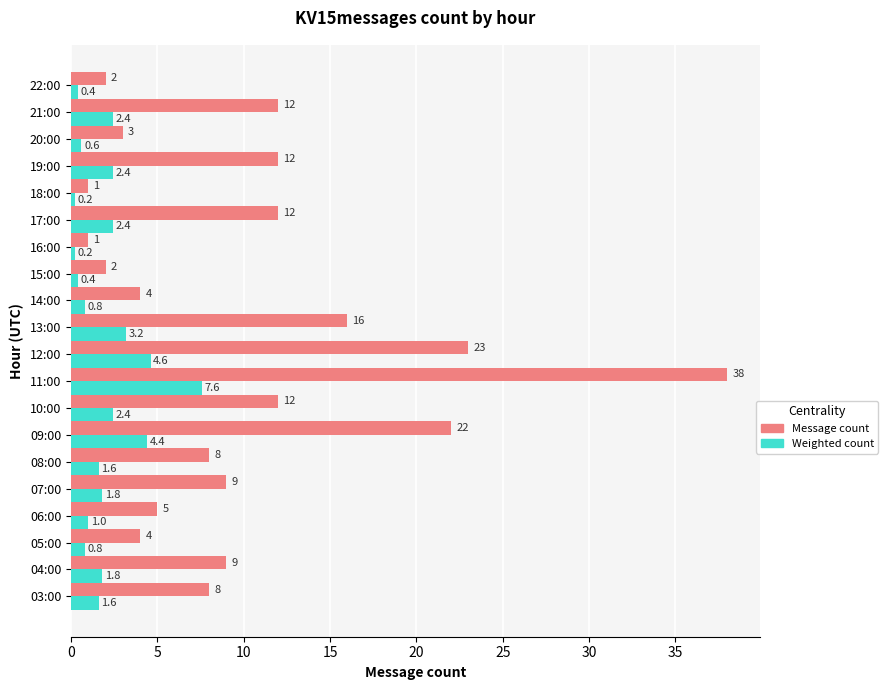

What is the difference between the maximum and second lowest values in the Weighted count series?

7.4